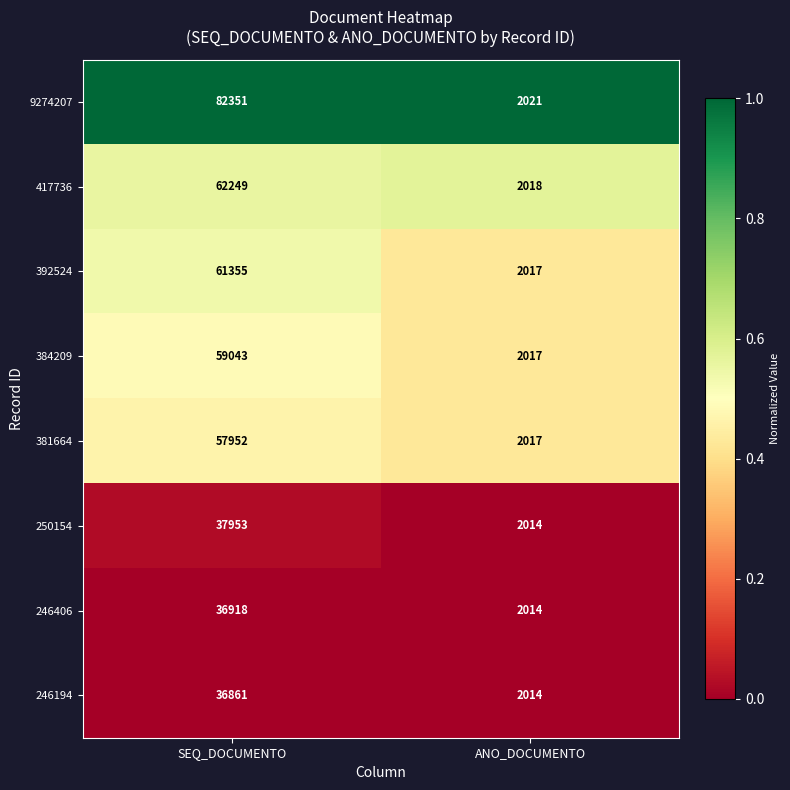

Read the 417736 value at SEQ_DOCUMENTO.

62249